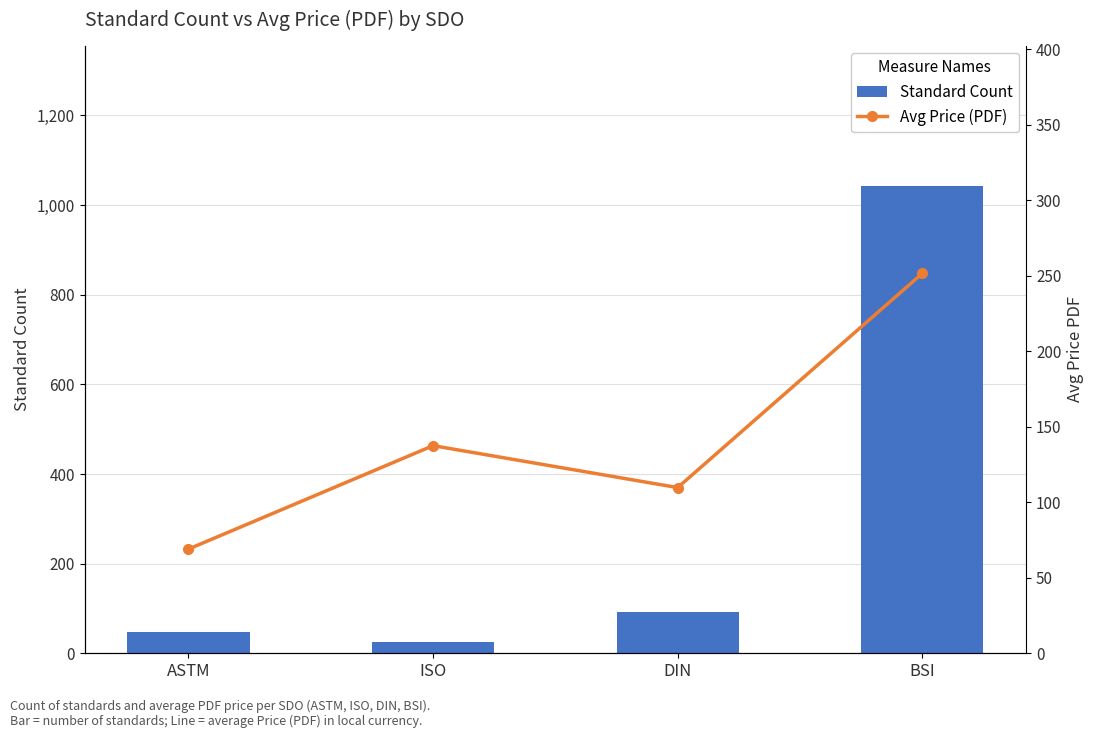

What is the maximum value shown in the chart?

1043.0